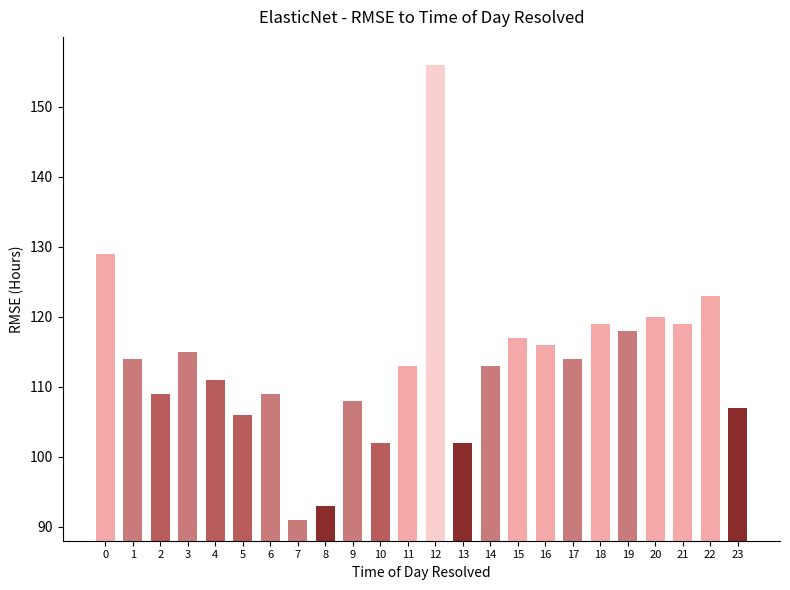

Reading left to right, list all the values displayed in this chart.

129	114	109	115	111	106	109	91	93	108	102	113	156	102	113	117	116	114	119	118	120	119	123	107